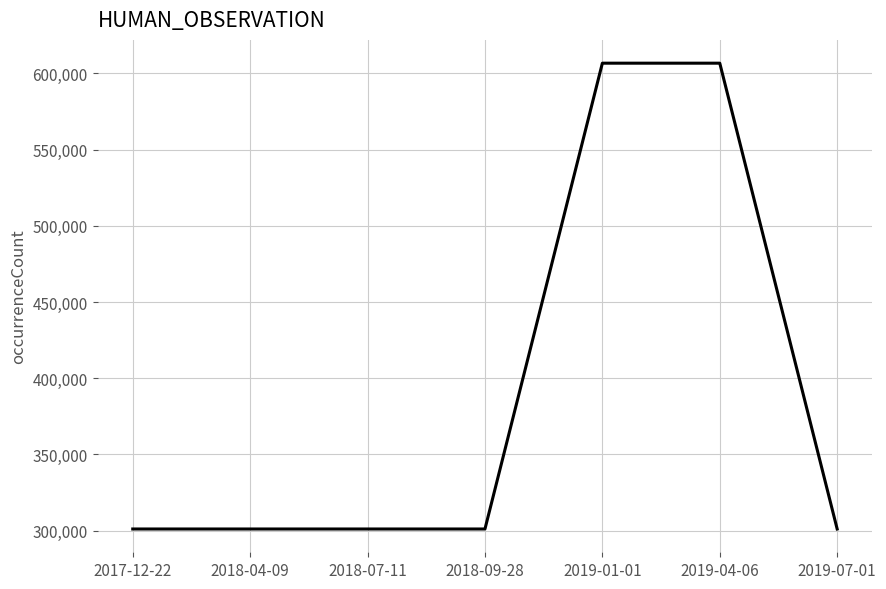

Reading left to right, transcribe all the data shown in this chart.

301099	301099	301099	301099	606705	606705	301099